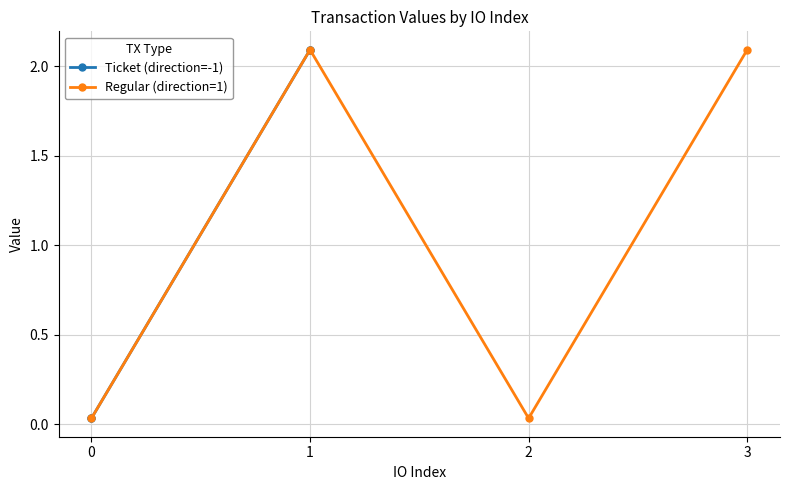

What is the sum of the Regular (direction=1) values at 0 and 2?

0.1